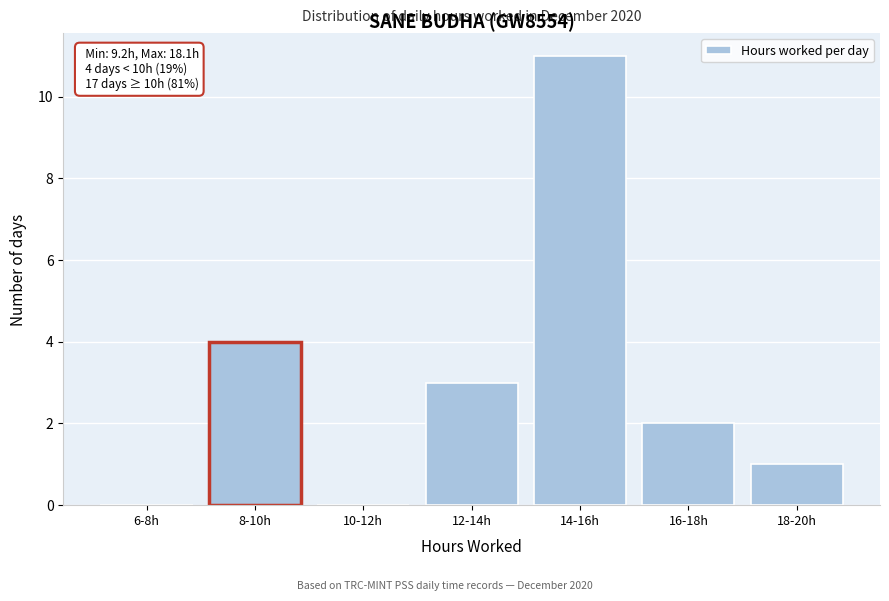

Reading right to left, what are all the values shown in this chart?

18-20h=1	16-18h=2	14-16h=11	12-14h=3	10-12h=0	8-10h=4	6-8h=0